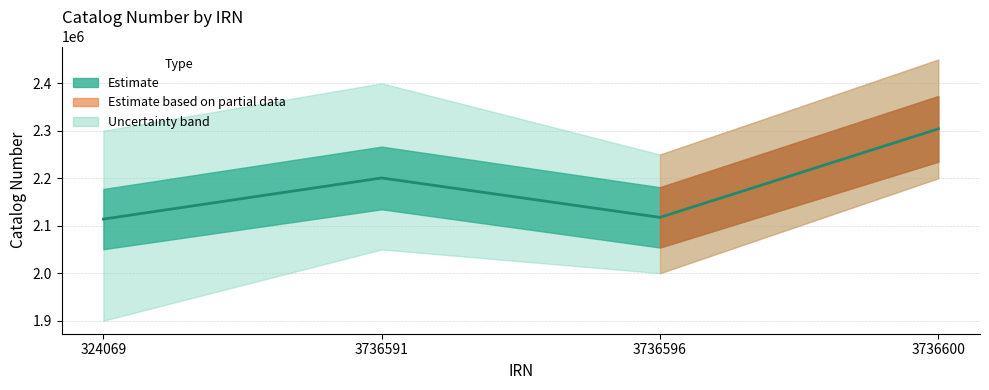

What is the value of the 4th point from the left?

2304034